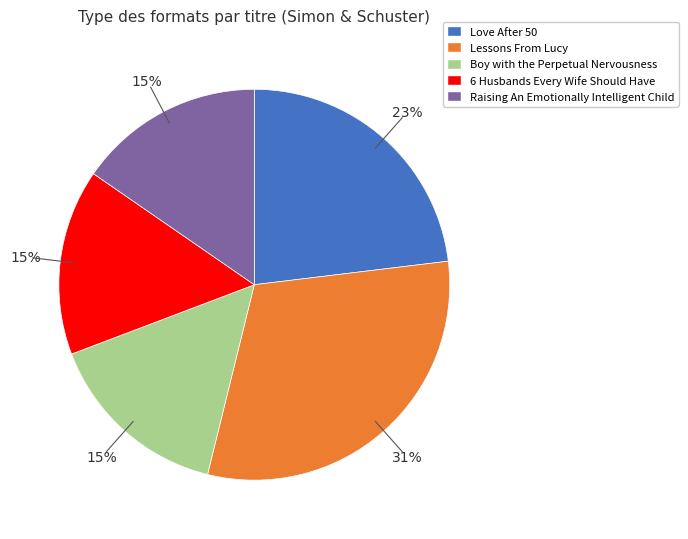

Is it true that Raising An Emotionally Intelligent Child is 28% of the pie?

False